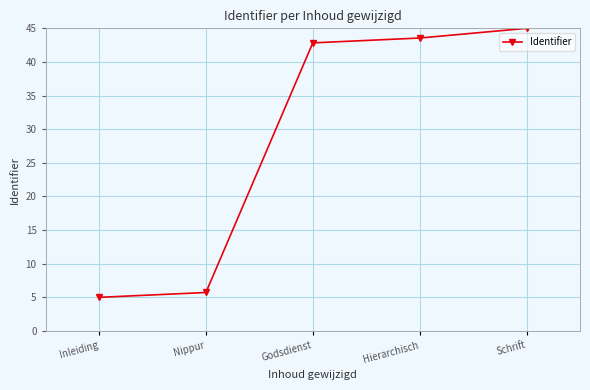

Count the number of categories in the chart.

5